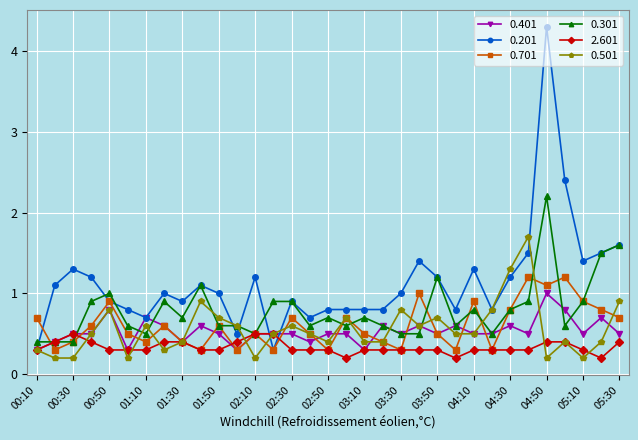

What is the maximum value for 2.601?

0.5